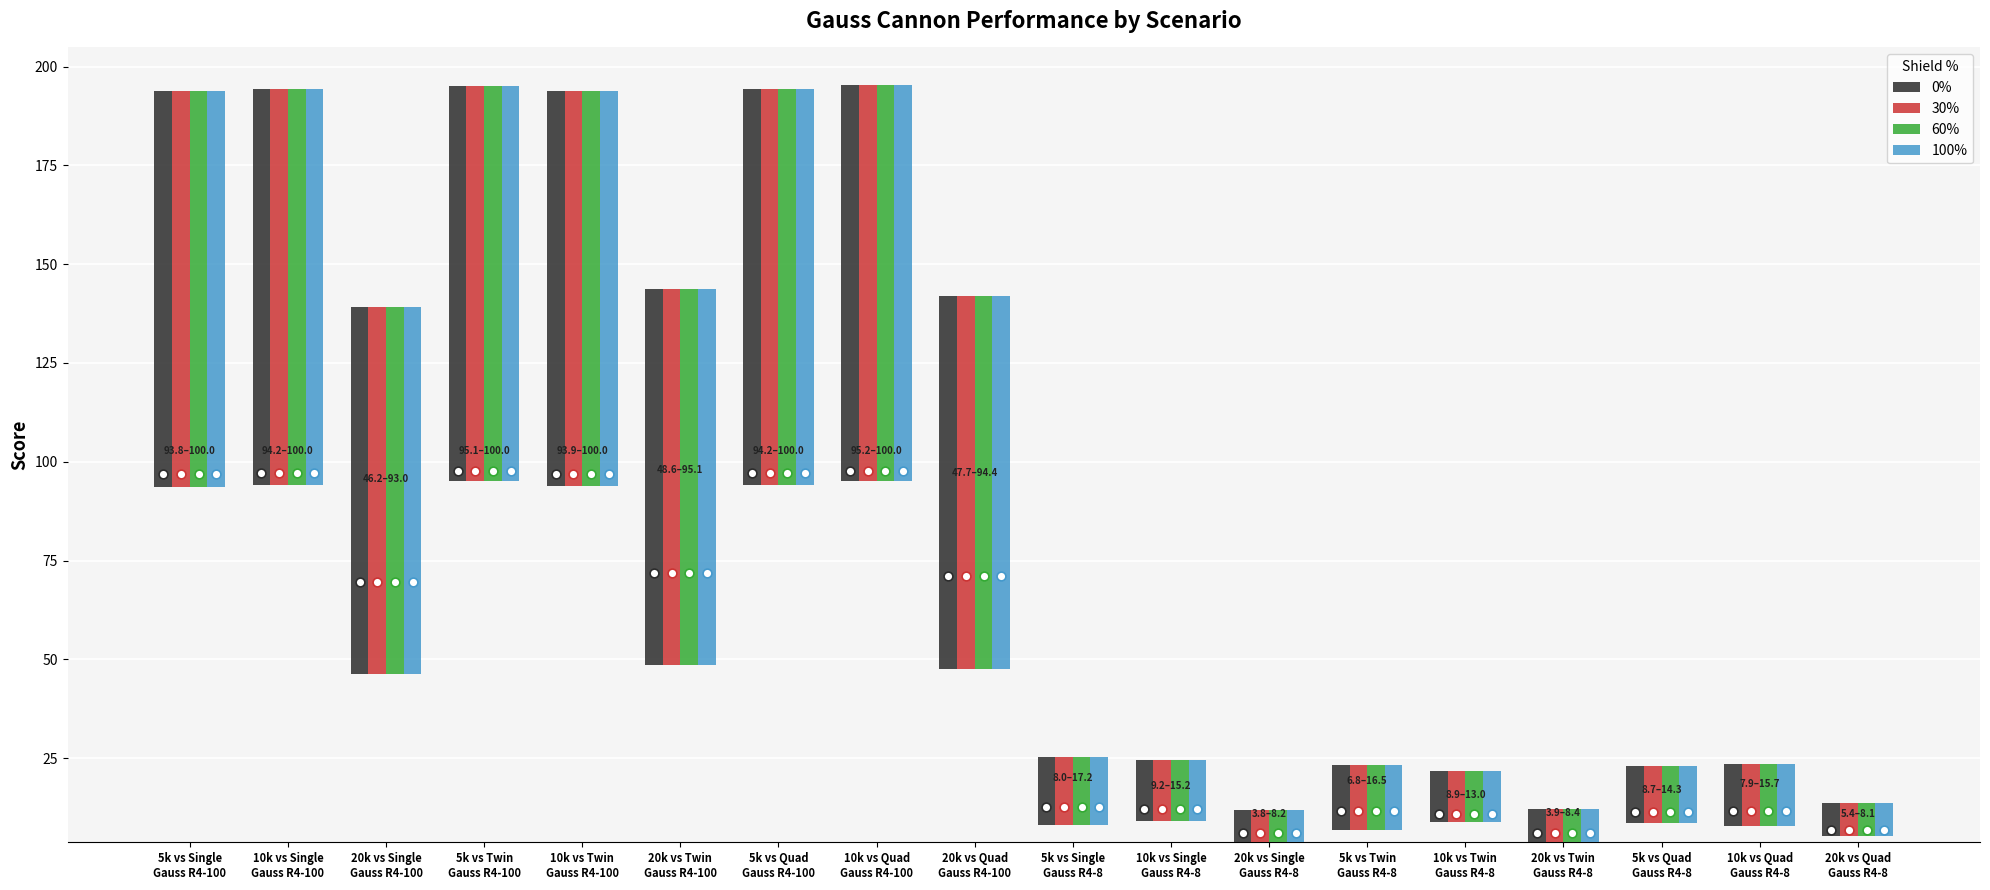

What is the total value across all series at 20k vs Single
Gauss R4-100?

372.0